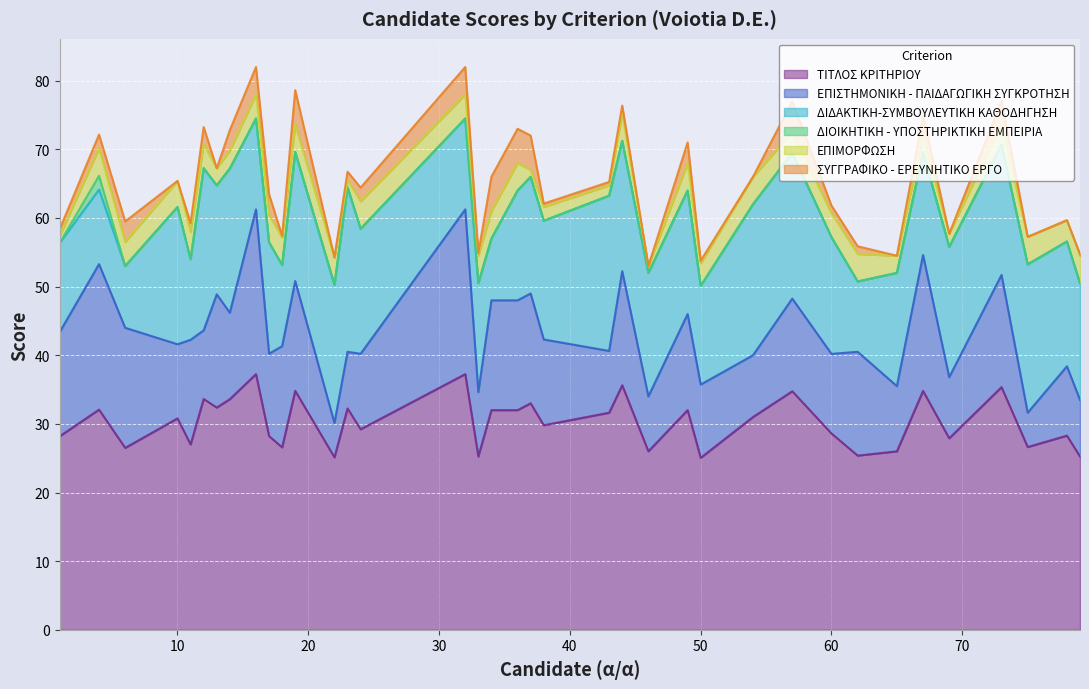

Reading left to right, extract all data points from this chart.

ΤΙΤΛΟΣ ΚΡΙΤΗΡΙΟΥ: 1=28.2	4=32.1	6=26.5	10=30.8	11=27.0	12=33.6	13=32.4	14=33.6	16=37.2	17=28.2	18=26.6	19=34.8	22=25.1	23=32.2	24=29.2	32=37.2	33=25.2	34=32.0	36=32.0	37=33.0	38=29.8	43=31.6	44=35.6	46=26.0	49=32.0	50=25.1	54=31.0	57=34.8	60=28.6	62=25.4	65=26.0	67=34.8	69=27.9	73=35.4	75=26.6	78=28.3	79=25.2
ΕΠΙΣΤΗΜΟΝΙΚΗ - ΠΑΙΔΑΓΩΓΙΚΗ ΣΥΓΚΡΟΤΗΣΗ: 1=15.2	4=21.2	6=17.5	10=10.8	11=15.2	12=10.0	13=16.5	14=12.6	16=24.0	17=12.0	18=14.8	19=16.0	22=5.0	23=8.2	24=11.0	32=24.0	33=9.4	34=16.0	36=16.0	37=16.0	38=12.5	43=9.0	44=16.6	46=8.0	49=14.0	50=10.7	54=9.0	57=13.5	60=11.6	62=15.1	65=9.5	67=19.8	69=8.9	73=16.4	75=5.0	78=10.1	79=8.2
ΔΙΔΑΚΤΙΚΗ-ΣΥΜΒΟΥΛΕΥΤΙΚΗ ΚΑΘΟΔΗΓΗΣΗ: 1=13.0	4=10.9	6=9.0	10=20.0	11=11.8	12=23.6	13=15.9	14=21.0	16=13.2	17=16.2	18=11.8	19=18.8	22=20.1	23=24.0	24=18.2	32=13.2	33=15.9	34=9.0	36=16.0	37=17.0	38=17.3	43=22.6	44=19.0	46=18.0	49=18.0	50=14.4	54=22.0	57=21.2	60=17.0	62=10.2	65=16.5	67=15.0	69=19.0	73=19.0	75=21.6	78=18.2	79=17.0
ΔΙΟΙΚΗΤΙΚΗ - ΥΠΟΣΤΗΡΙΚΤΙΚΗ ΕΜΠΕΙΡΙΑ: 1=0.0	4=2.0	6=0.0	10=0.0	11=0.0	12=0.0	13=0.0	14=0.0	16=0.0	17=0.0	18=0.0	19=0.0	22=0.0	23=0.0	24=0.0	32=0.0	33=0.0	34=0.0	36=0.0	37=0.0	38=0.0	43=0.0	44=0.0	46=0.0	49=0.0	50=0.0	54=0.0	57=0.0	60=0.0	62=0.0	65=0.0	67=0.0	69=0.0	73=0.0	75=0.0	78=0.0	79=0.0
ΕΠΙΜΟΡΦΩΣΗ: 1=1.0	4=4.0	6=3.5	10=3.8	11=4.0	12=3.5	13=2.5	14=2.6	16=3.5	17=4.0	18=4.0	19=4.0	22=4.0	23=1.0	24=4.0	32=3.5	33=4.0	34=4.0	36=4.0	37=1.0	38=2.0	43=1.5	44=4.0	46=1.0	49=4.0	50=3.3	54=4.0	57=3.0	60=3.5	62=4.0	65=2.5	67=2.3	69=1.9	73=3.0	75=4.0	78=3.1	79=4.0
ΣΥΓΓΡΑΦΙΚΟ - ΕΡΕΥΝΗΤΙΚΟ ΕΡΓΟ: 1=1.0	4=2.0	6=3.0	10=0.0	11=1.2	12=2.5	13=0.0	14=3.0	16=4.0	17=3.0	18=0.2	19=5.0	22=0.0	23=1.2	24=2.0	32=4.0	33=0.4	34=5.0	36=5.0	37=5.0	38=0.5	43=0.5	44=1.1	46=0.0	49=3.0	50=0.4	54=0.0	57=4.5	60=1.1	62=1.1	65=0.0	67=3.0	69=0.0	73=3.4	75=0.0	78=0.0	79=0.2